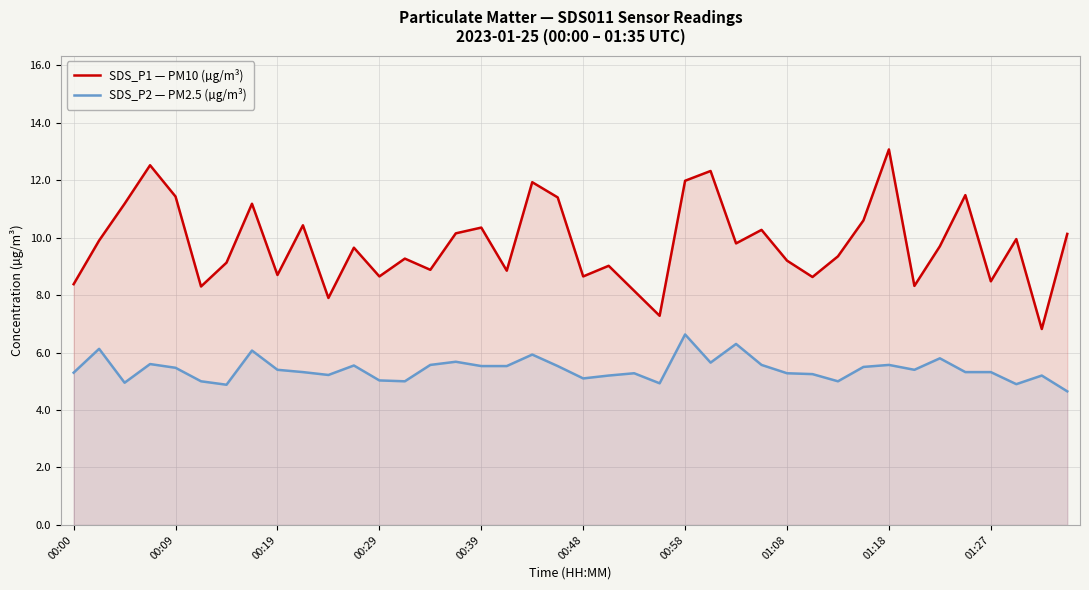

How many data points in SDS_P1 — PM10 (µg/m³) are above 9?

26